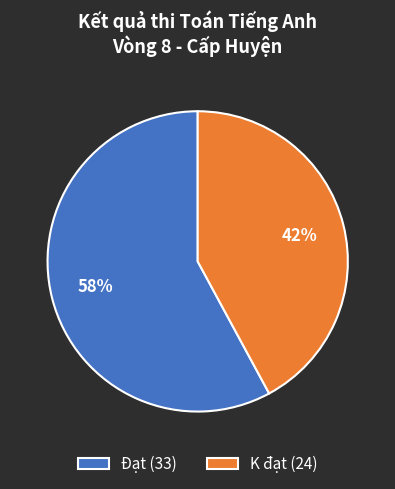

How many slices are in this pie chart?

2